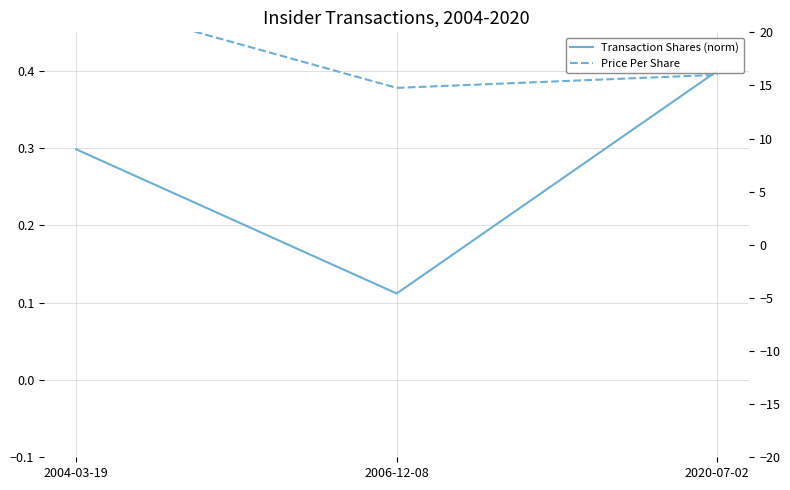

Reading left to right, transcribe all the data shown in this chart.

Transaction Shares (norm): 0.3	0.1	0.4
Price Per Share: 23.2	14.8	16.0